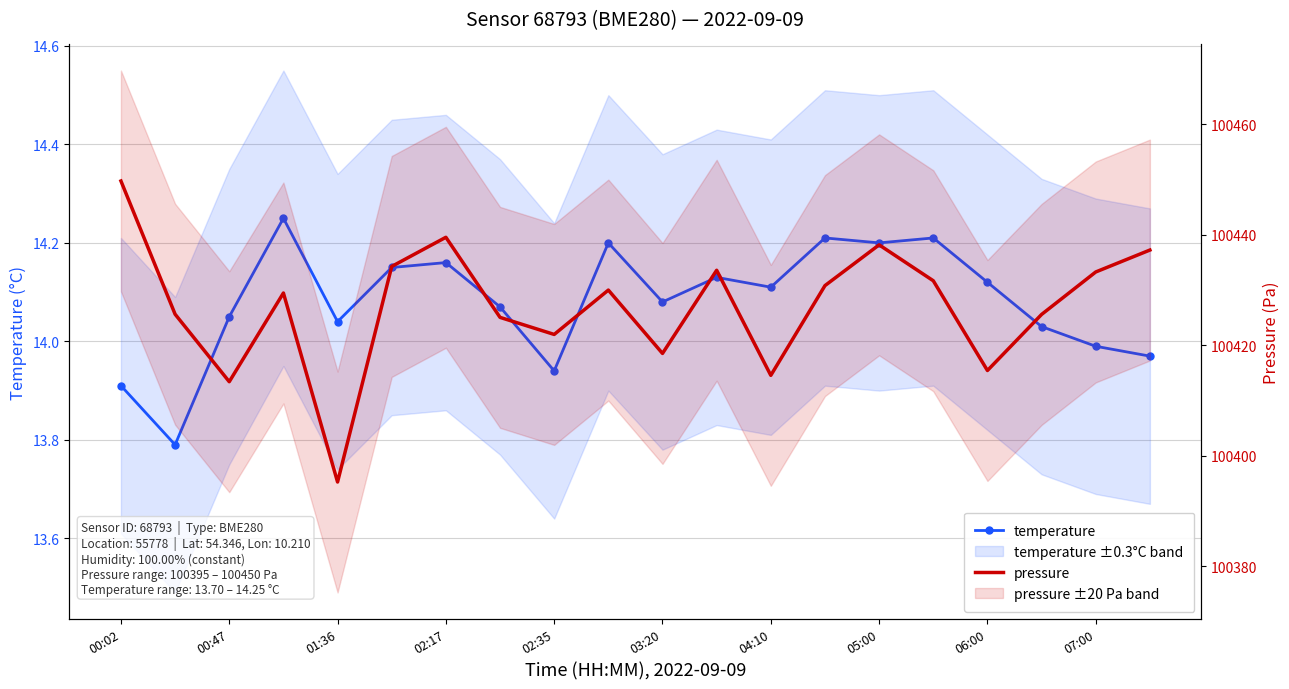

What is the difference between the pressure values at 03:20 and 07:00?

14.8